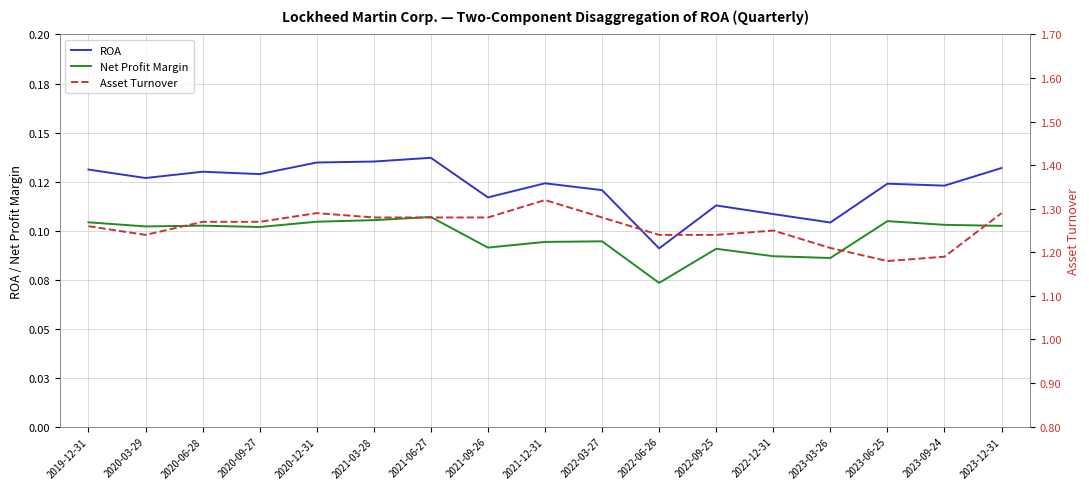

How many interior local valleys does the ROA series have?

6